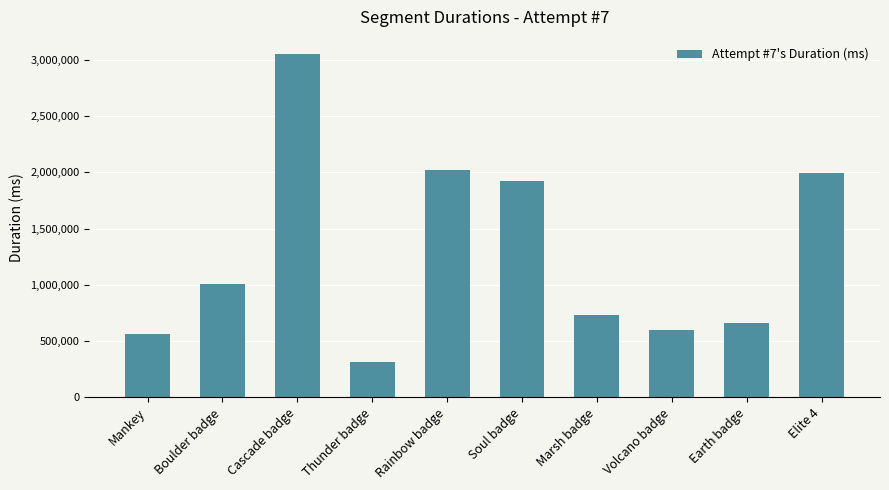

How many values are below 1008231?

5